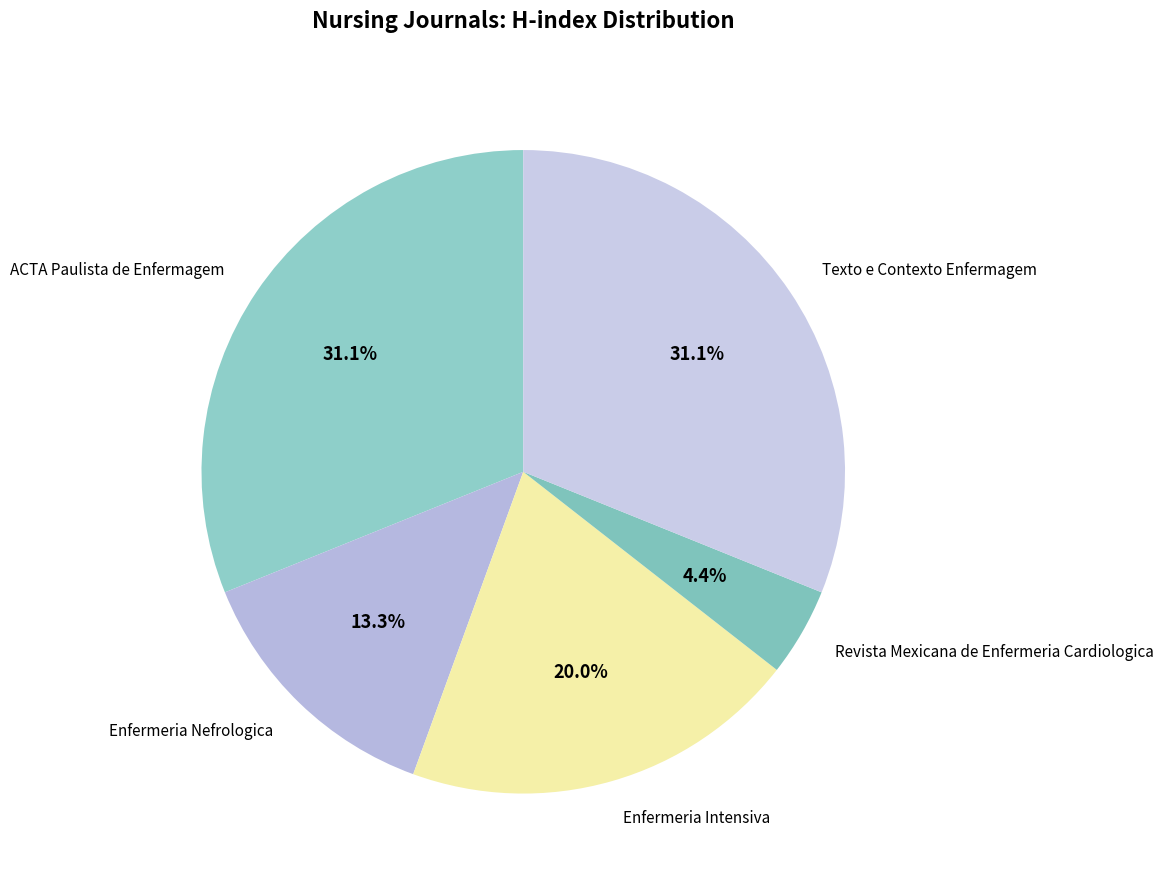

Count the number of slices in the pie.

5